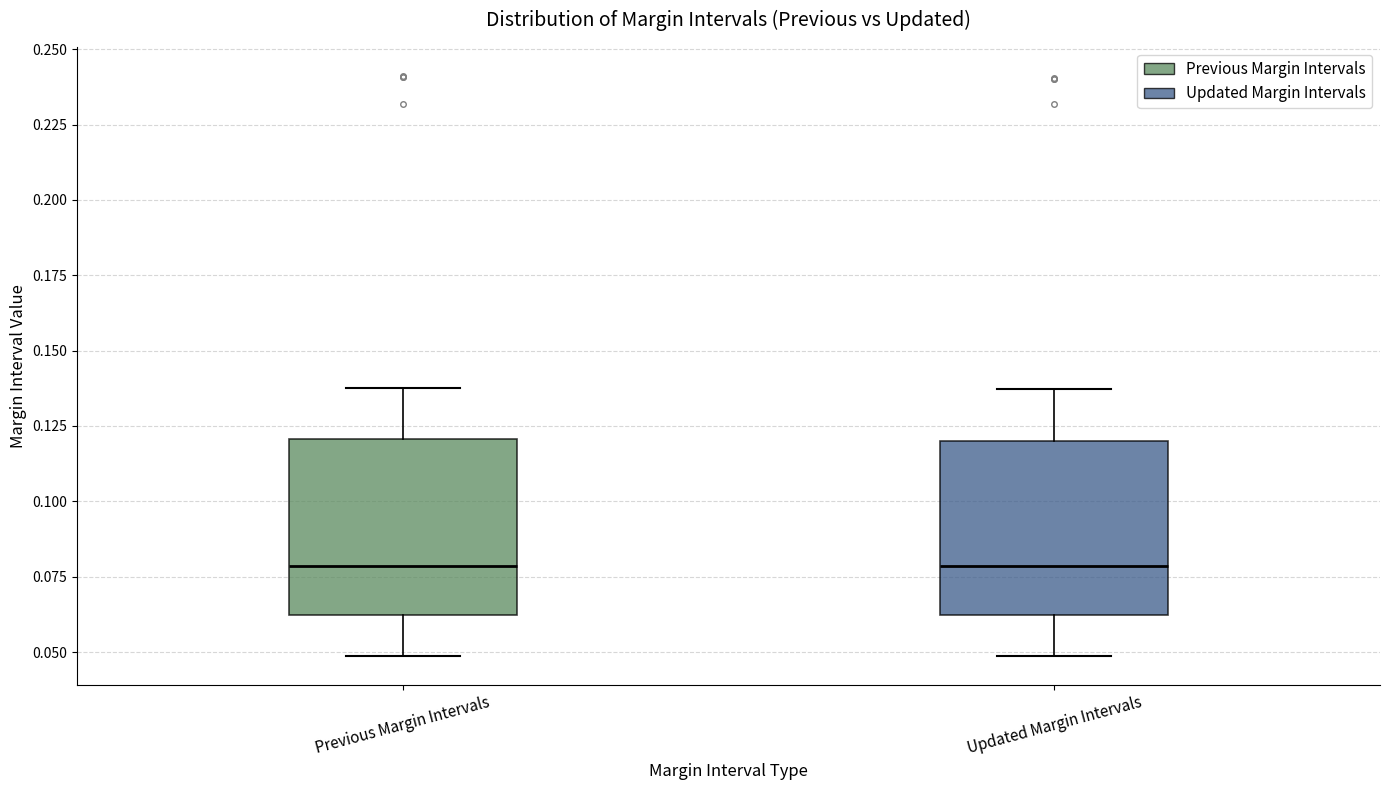

Reading left to right, read every box against the y-axis: the position of its median line, the range the box covers, and the ends of its whiskers. The values are not printed on the chart, so give them approximately, as read against the axis.

Previous Margin Intervals: median 0.080, box 0.060 to 0.120, whiskers 0.050 to 0.140
Updated Margin Intervals: median 0.080, box 0.060 to 0.120, whiskers 0.050 to 0.135